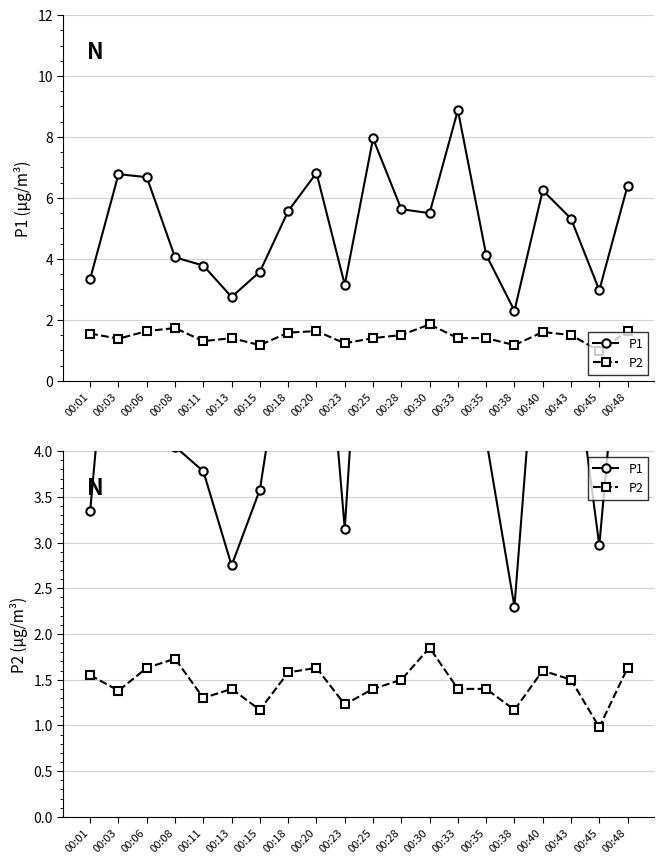

Does the chart have visible grid lines?

Yes